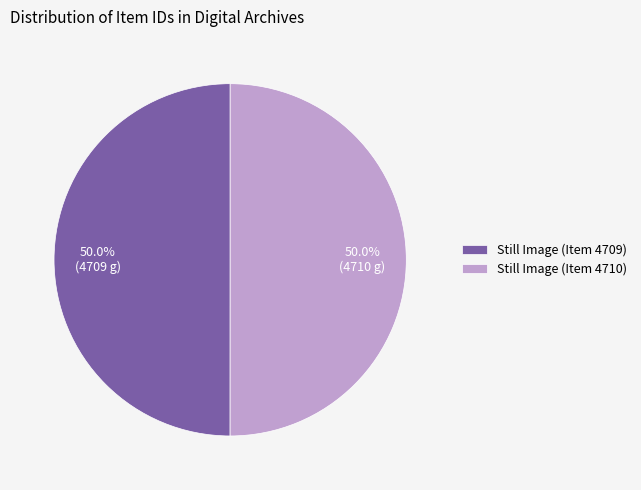

Combined, what portion of the pie is Still Image (Item 4710) and Still Image (Item 4709)?

100.0%